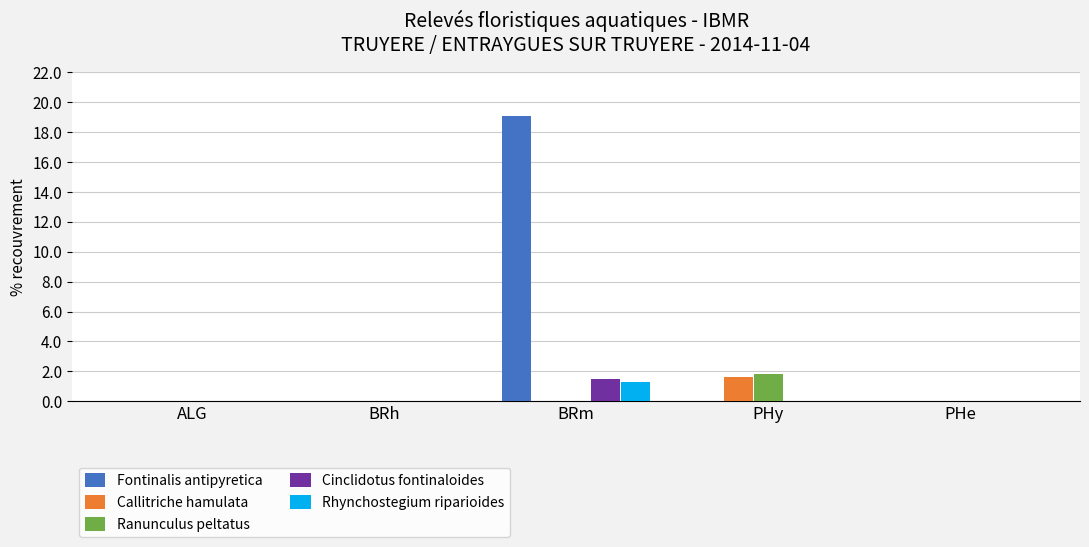

True or false: Ranunculus peltatus has a value of 1.9 at PHy.

True